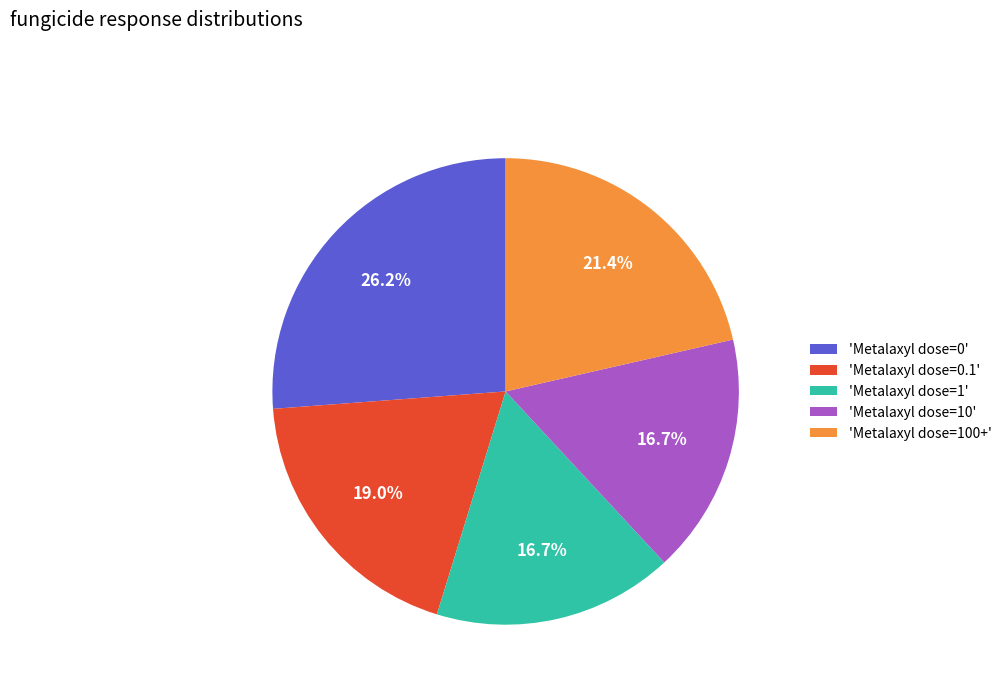

Which has a higher value, 'Metalaxyl dose=10' or 'Metalaxyl dose=100+'?

'Metalaxyl dose=100+'